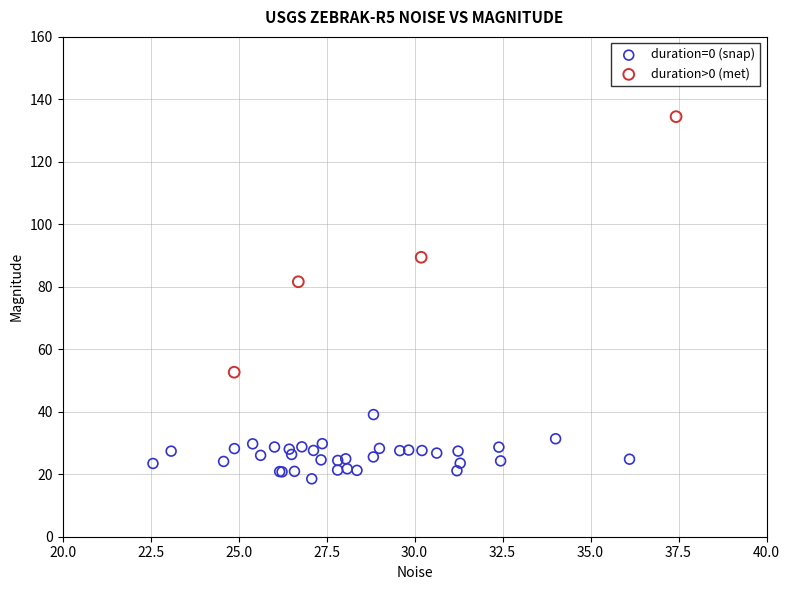

Which series contains the highest Y value?

duration>0 (met)